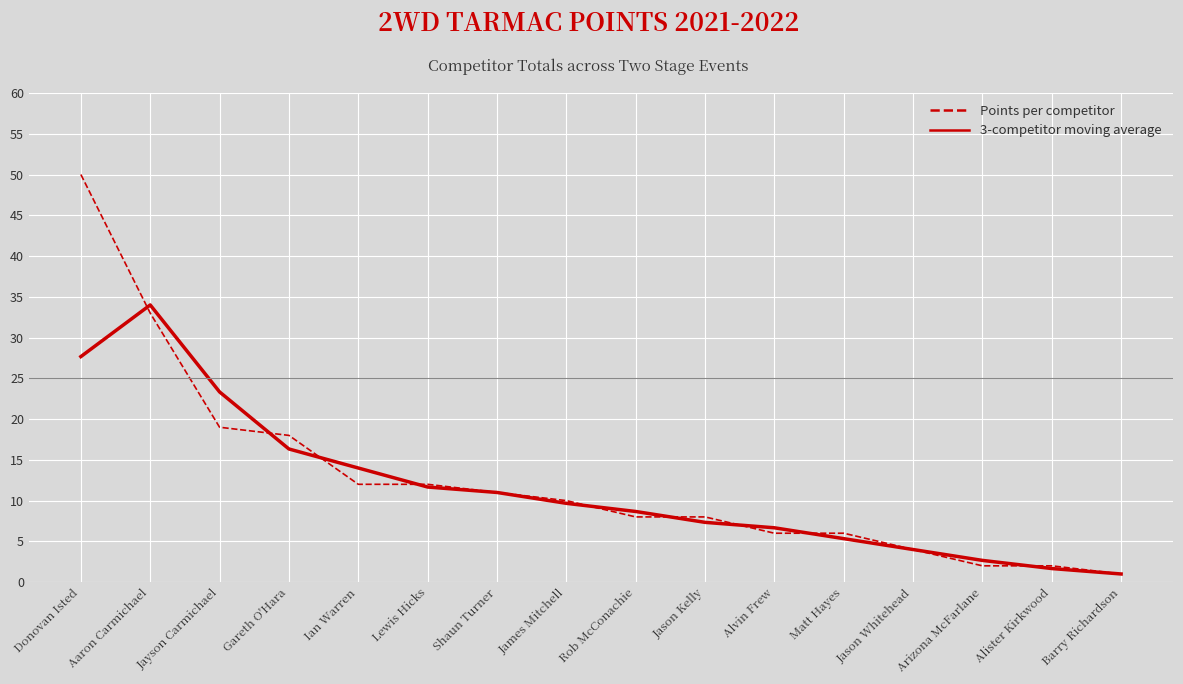

At how many categories does at least one series exceed 46?

1